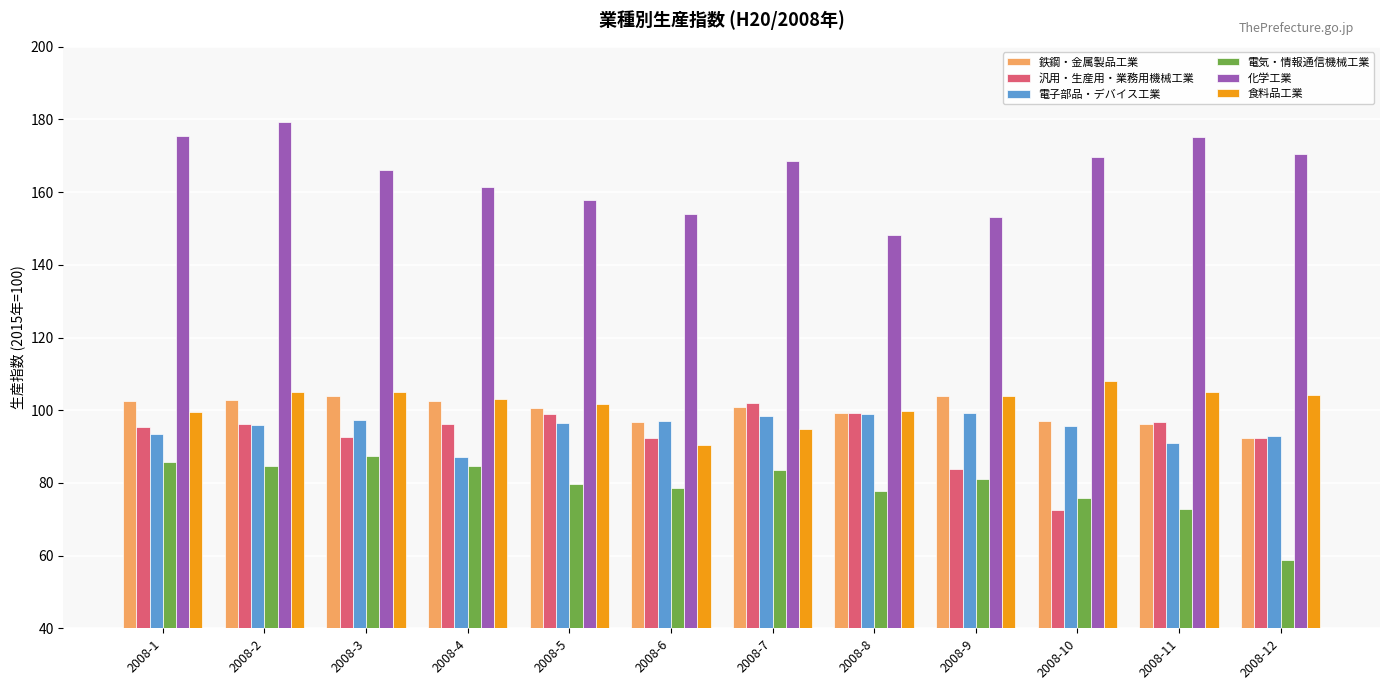

What is the total value across all series at 2008-7?

648.2